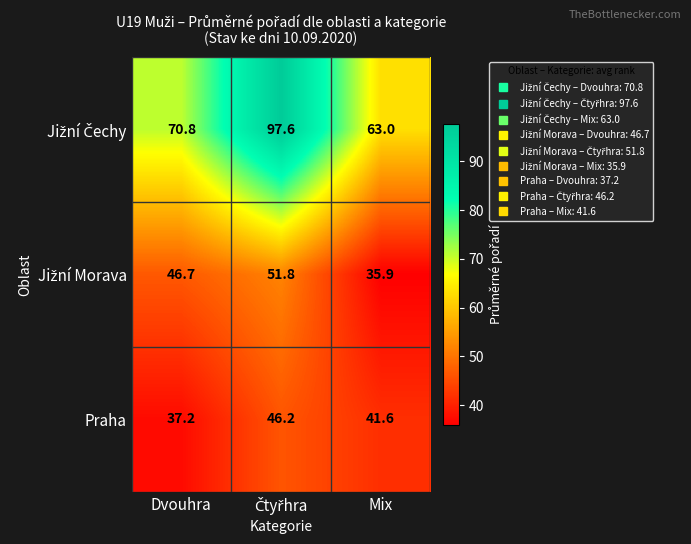

The value of Praha at Dvouhra is 65.5. True or false?

False